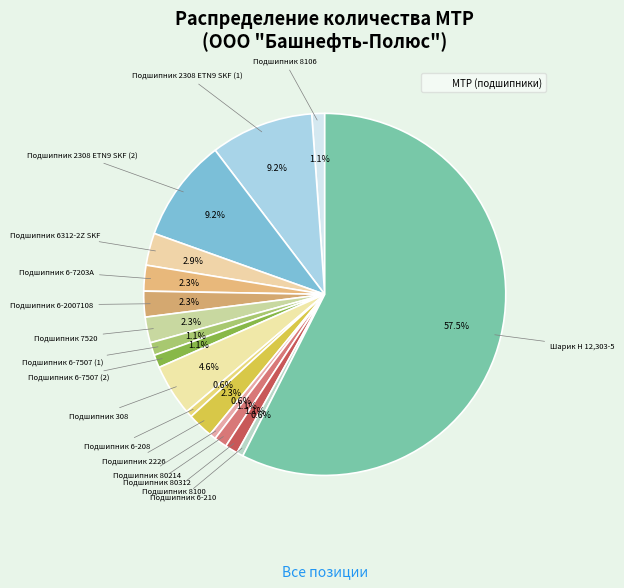

How many slices are in this pie chart?

17